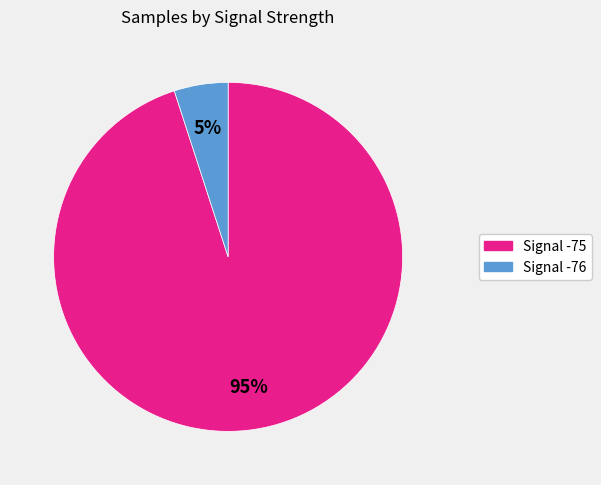

To the nearest percent, what is the average slice percentage?

50%